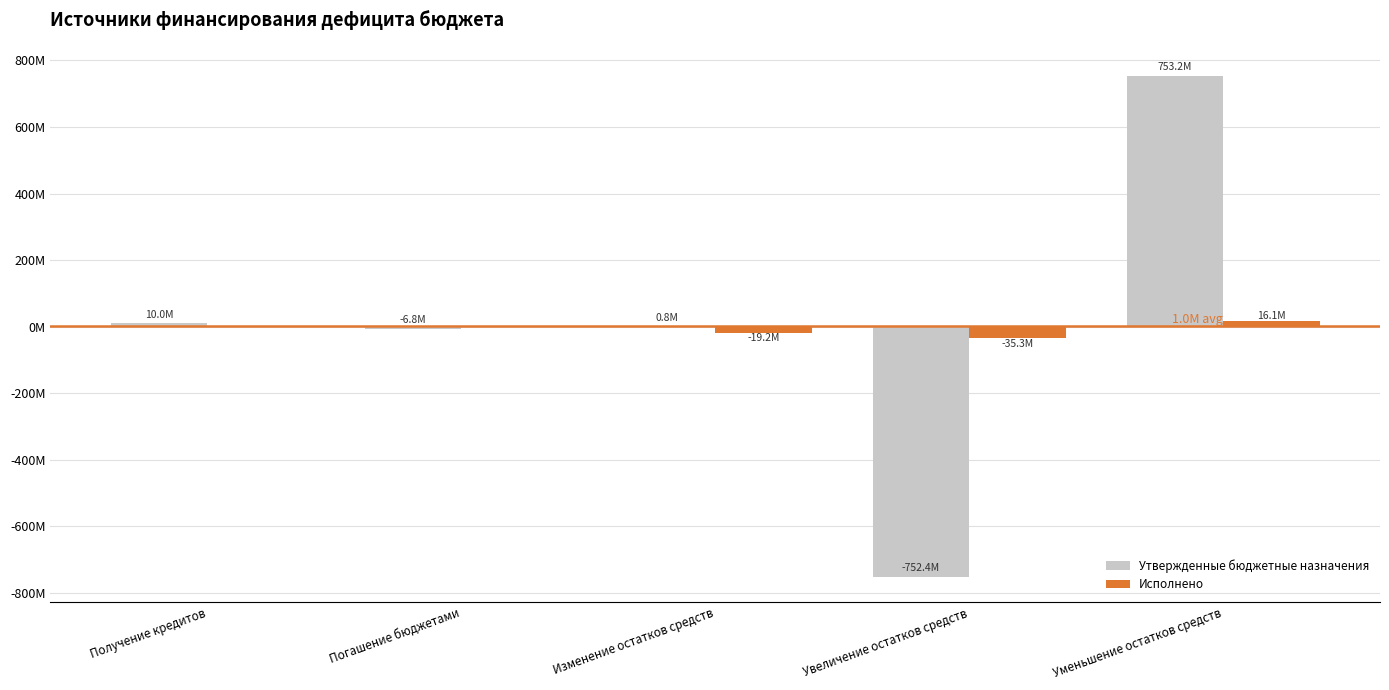

Rank the series by their average value, from lowest to highest.

Исполнено, Утвержденные бюджетные назначения